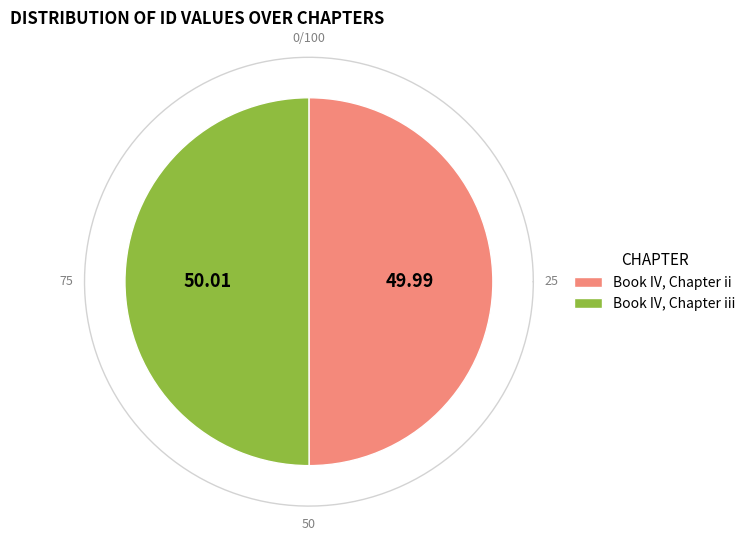

How many segments does this pie chart have?

2